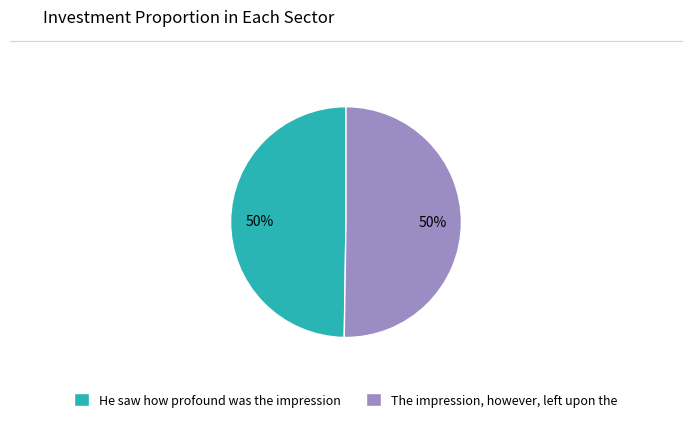

True or false: He saw how profound was the impression accounts for 58% of the total.

False